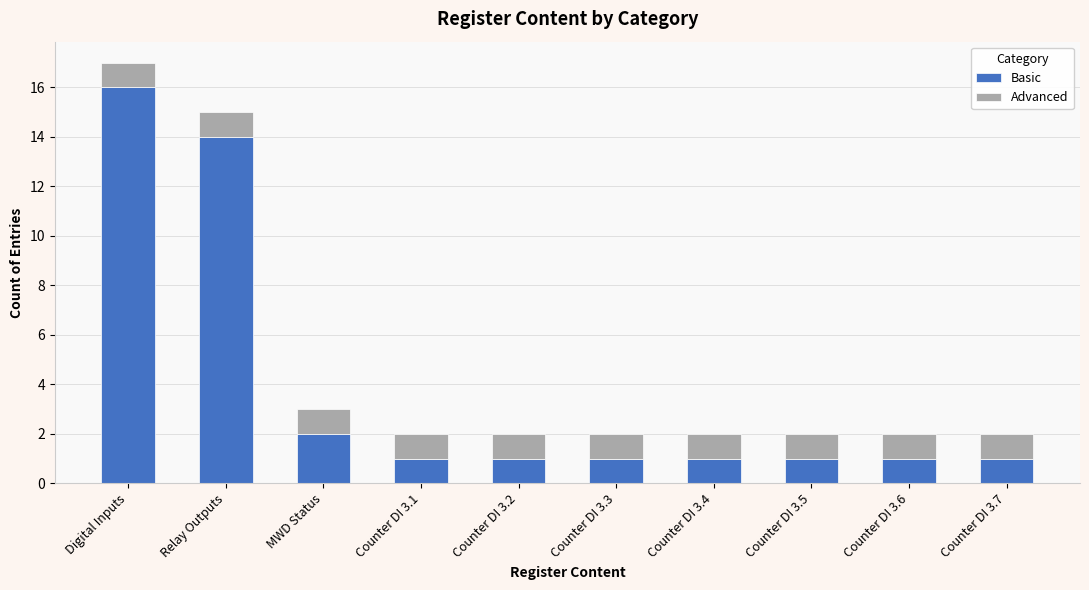

Does the chart contain stacked bars?

Yes